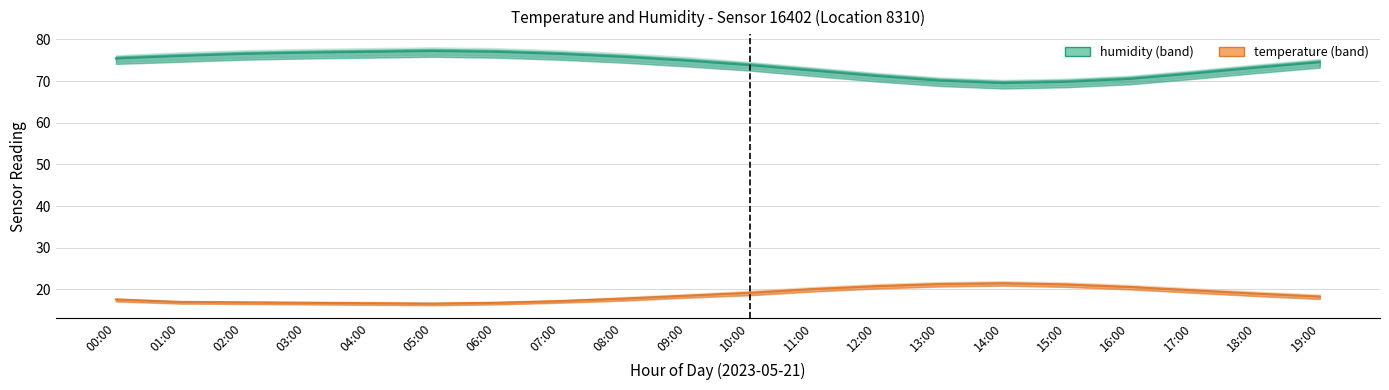

Rank the categories by humidity value from lowest to highest.

14:00, 15:00, 13:00, 16:00, 12:00, 17:00, 11:00, 18:00, 10:00, 19:00, 09:00, 00:00, 08:00, 01:00, 02:00, 07:00, 03:00, 04:00, 06:00, 05:00